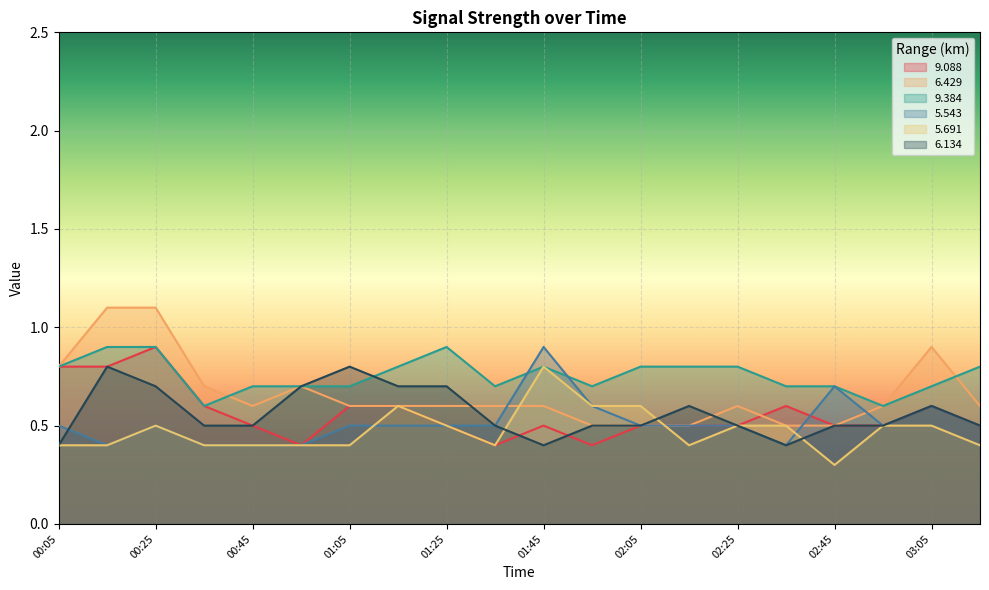

Count the 6.134 values in the range 0 to 1.

20